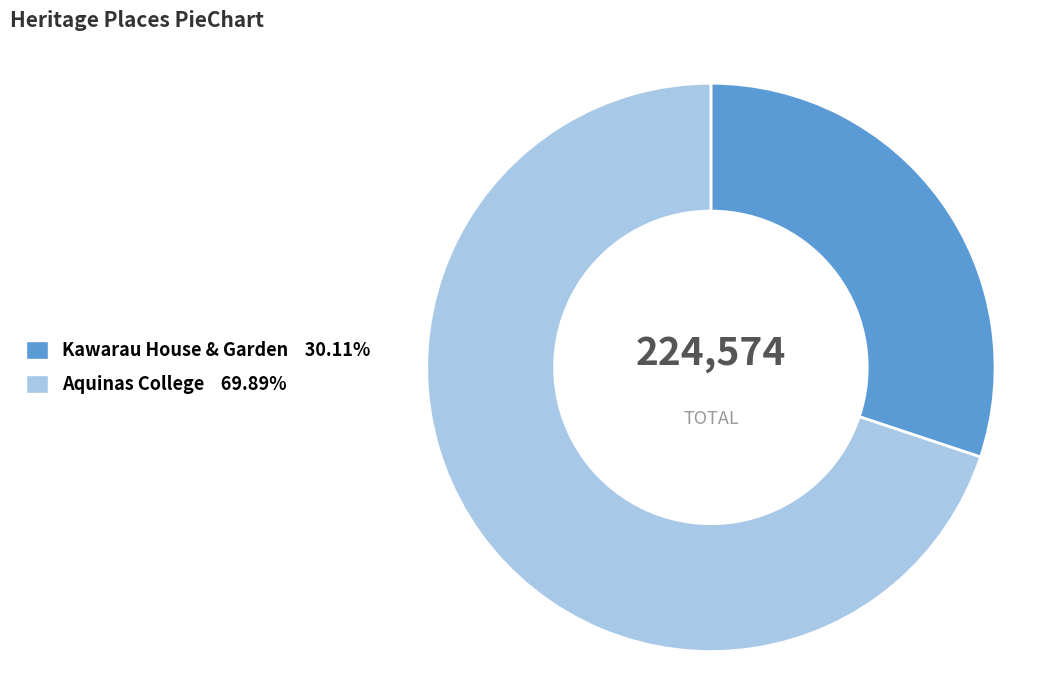

Rank the categories by value from highest to lowest.

Aquinas College, Kawarau House & Garden